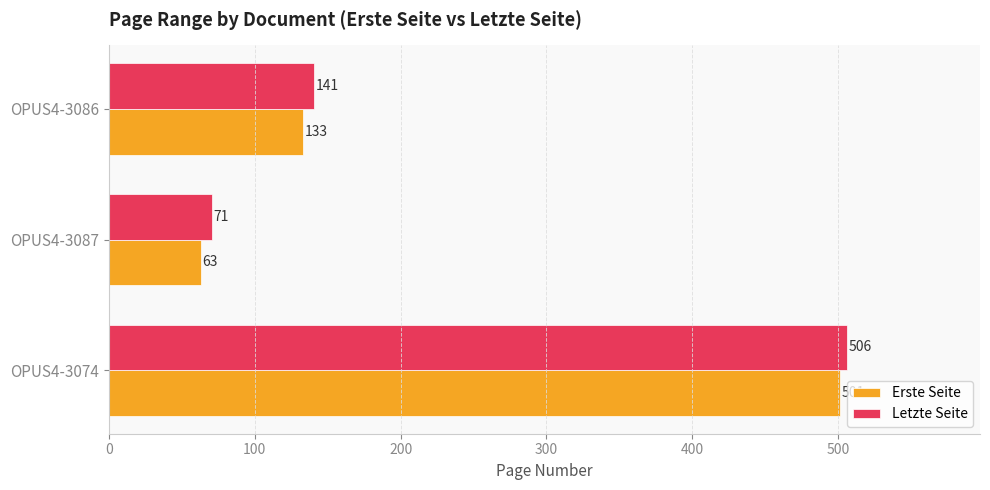

The value of Erste Seite at OPUS4-3087 is 63. True or false?

True